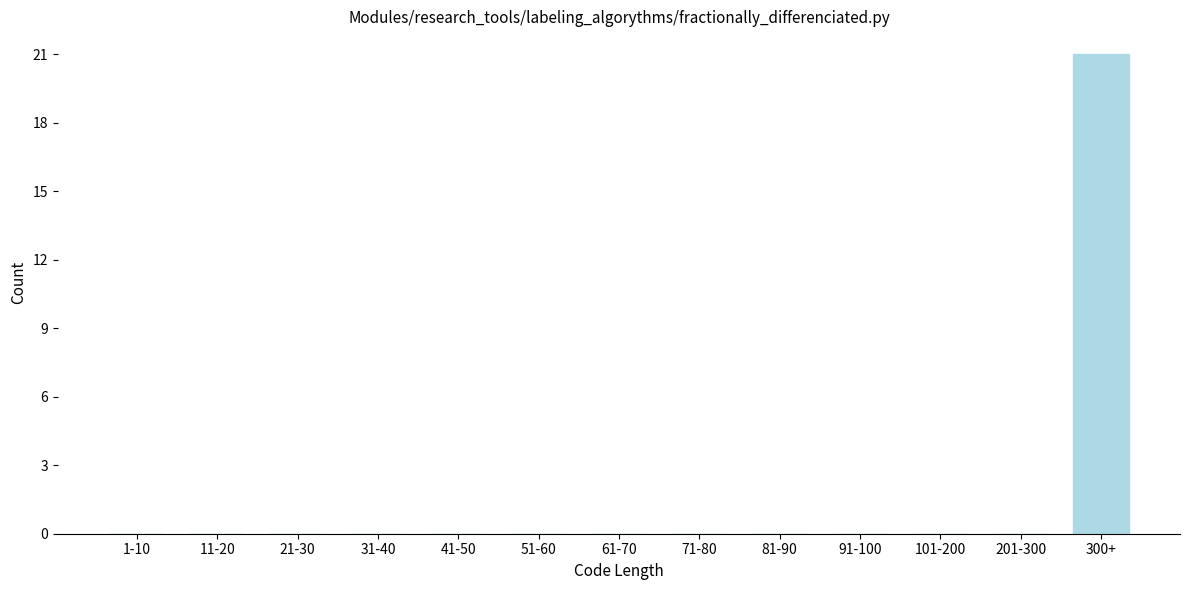

Reading right to left, list all the values displayed in this chart.

300+=21	201-300=0	101-200=0	91-100=0	81-90=0	71-80=0	61-70=0	51-60=0	41-50=0	31-40=0	21-30=0	11-20=0	1-10=0